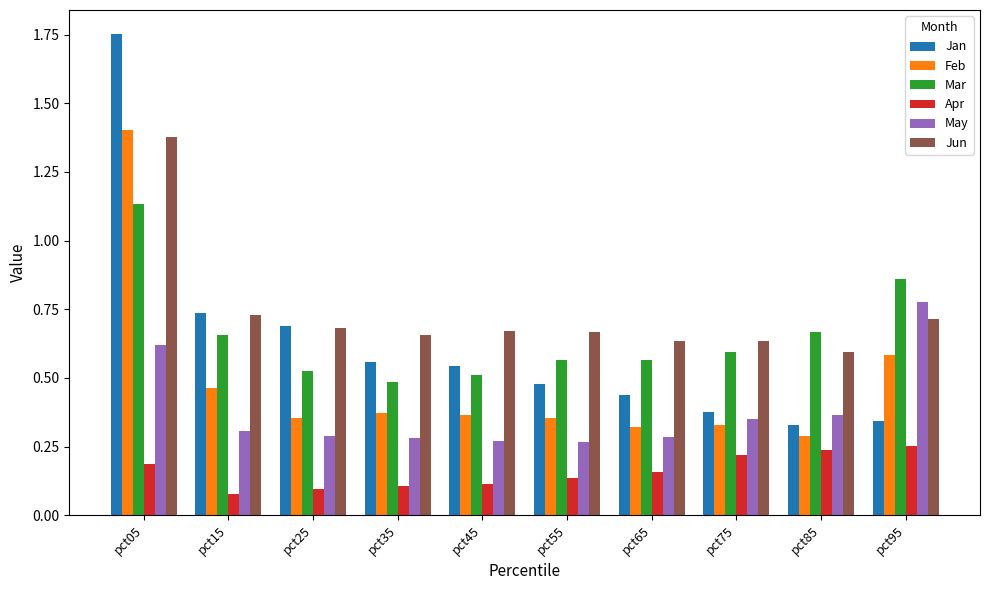

Rank the series by their maximum value, from highest to lowest.

Jan, Feb, Jun, Mar, May, Apr